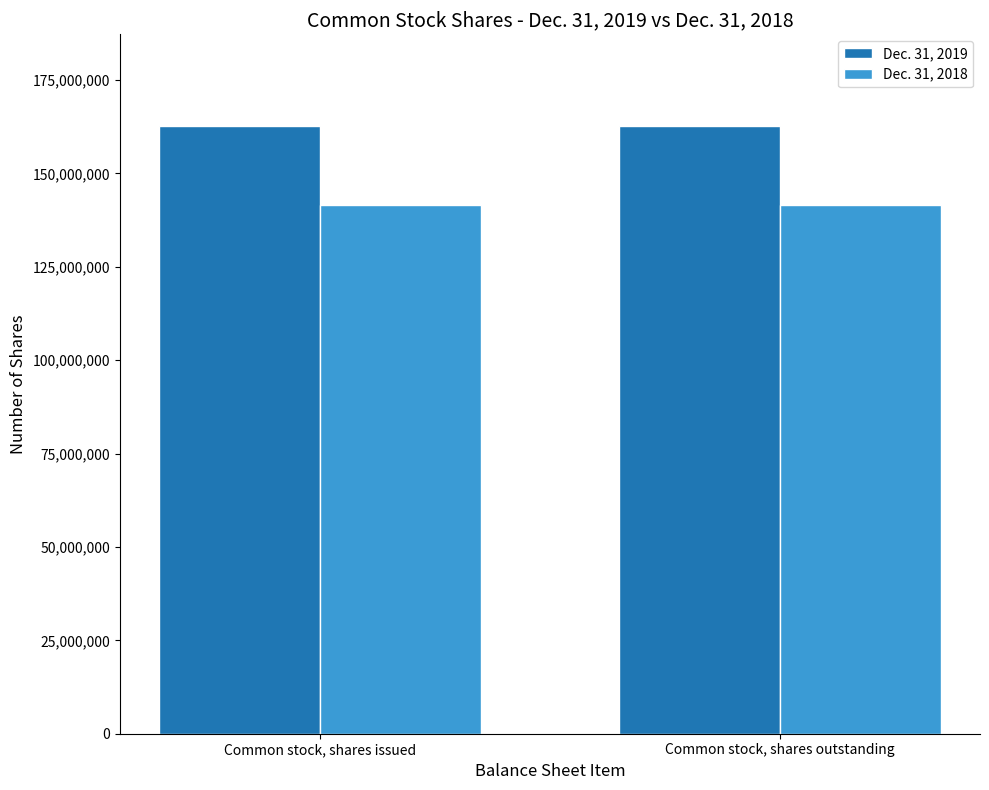

True or false: Dec. 31, 2018 has a value of 94385209 at Common stock, shares outstanding.

False